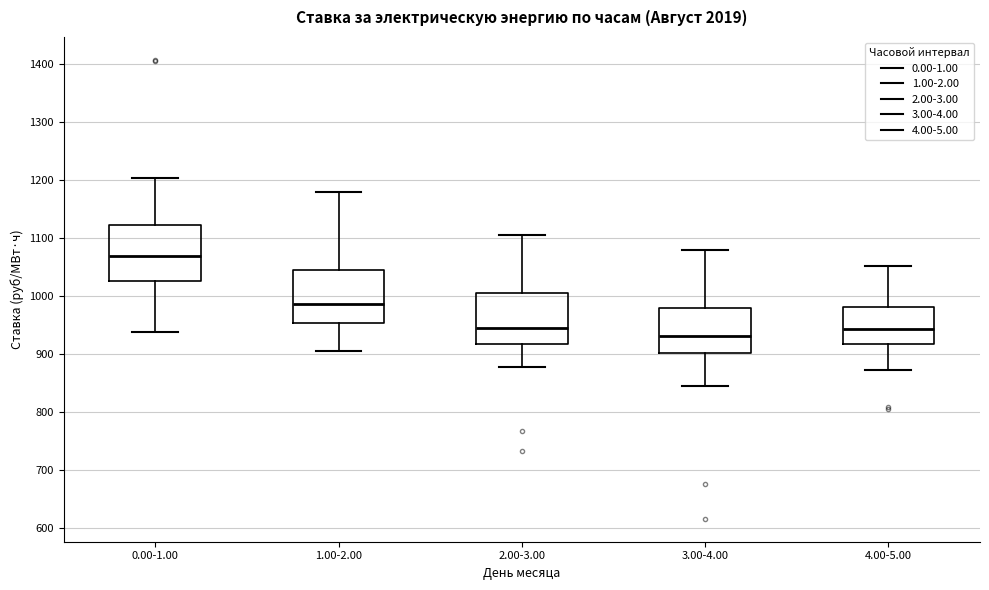

Where does the upper whisker of the box for 3.00-4.00 end on the y-axis? The values are not printed on the chart, so give them approximately, as read against the axis.

1080